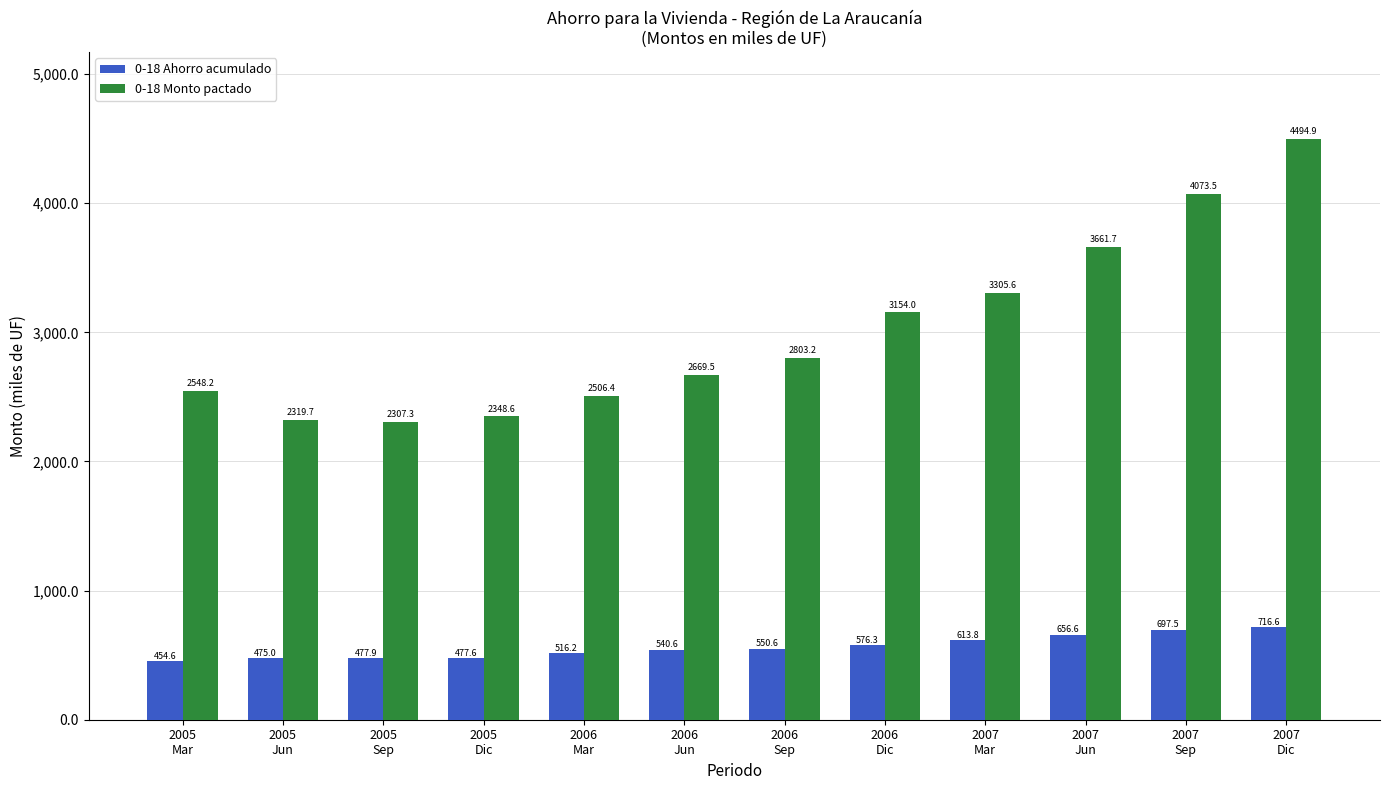

At which label does 0-18 Monto pactado first exceed 2803?

2006
Sep